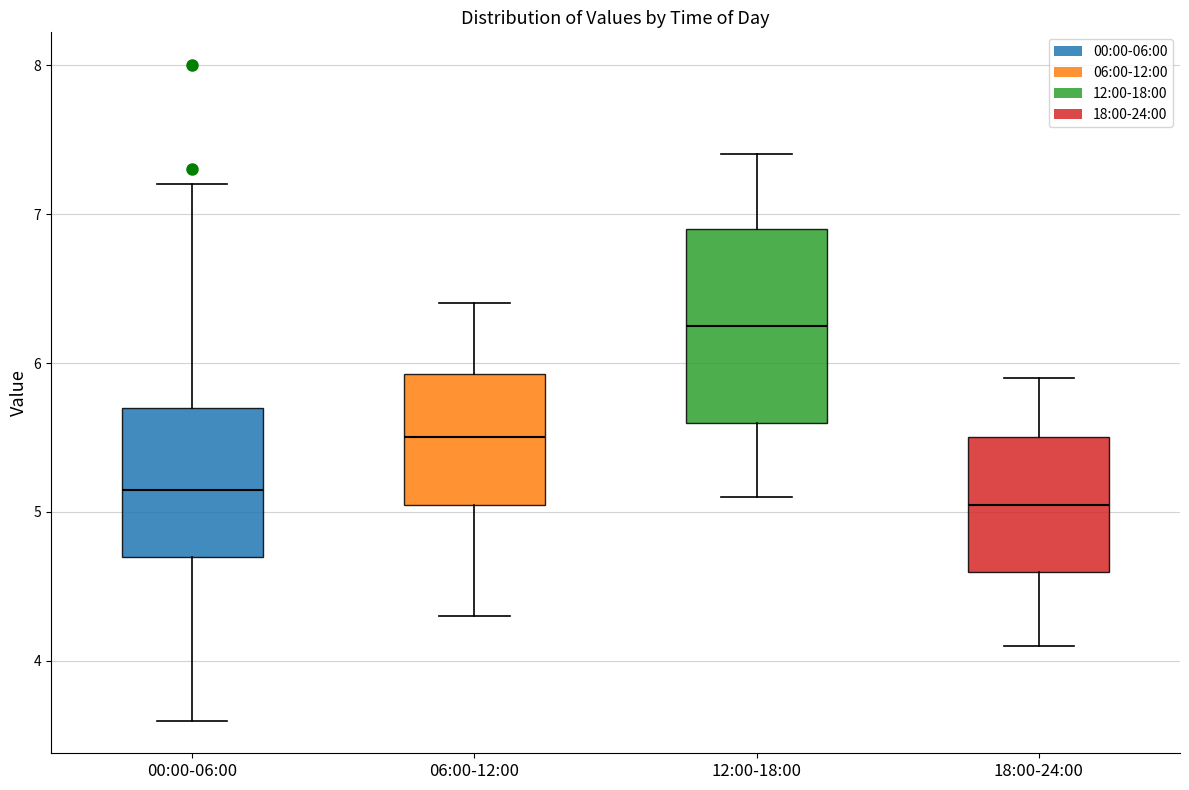

Where is the upper edge of the box for 00:00-06:00 on the y-axis? The values are not printed on the chart, so give them approximately, as read against the axis.

5.7